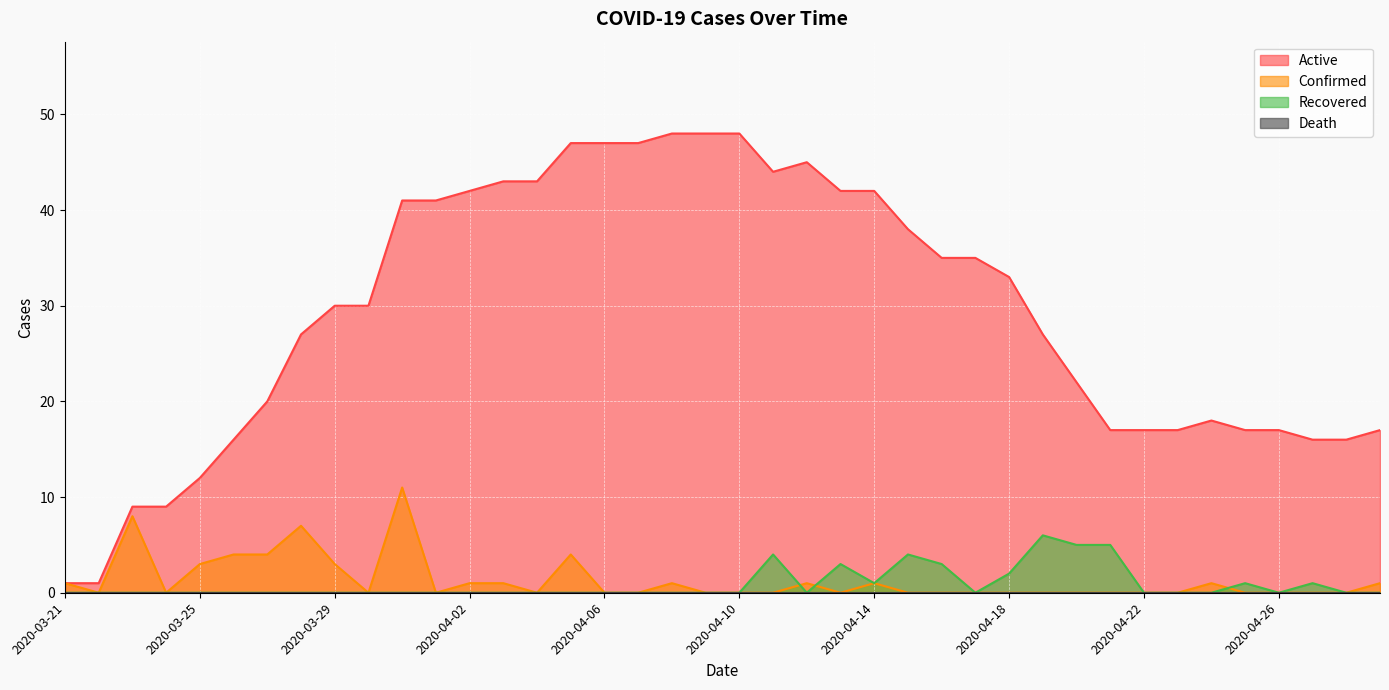

Which label corresponds to the largest value in the chart?

2020-04-08